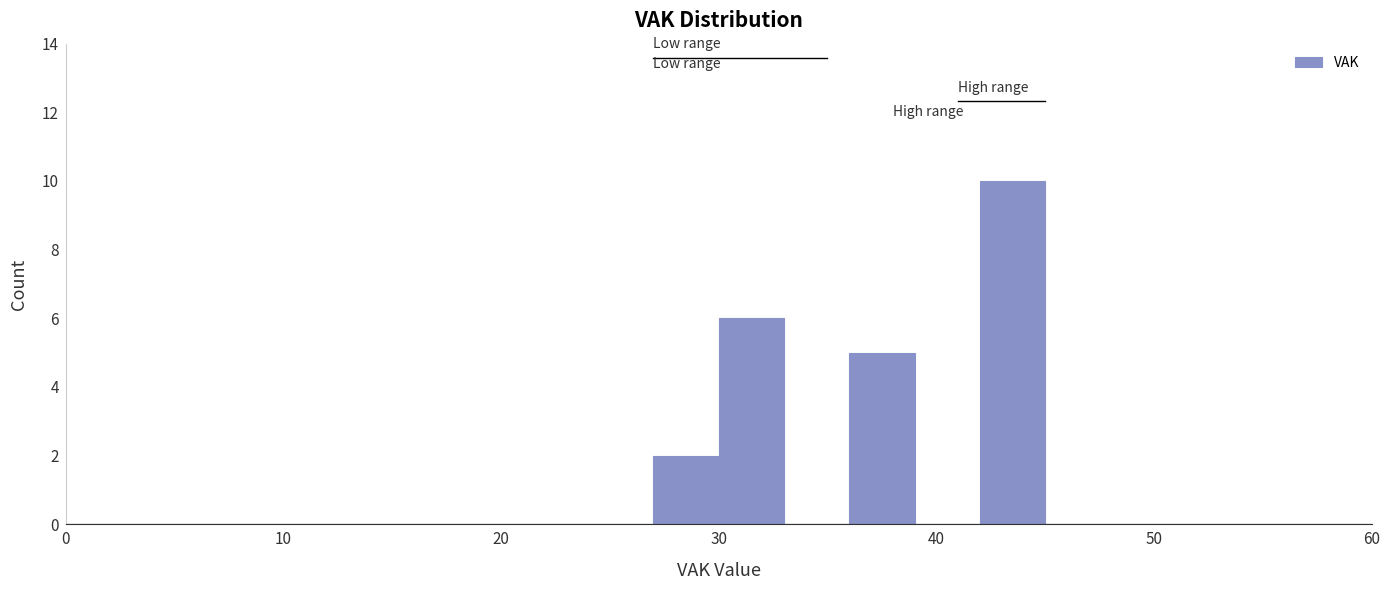

Around what value on the x-axis is the tallest bar? Give the approximate position of its centre, as read against the axis.

44